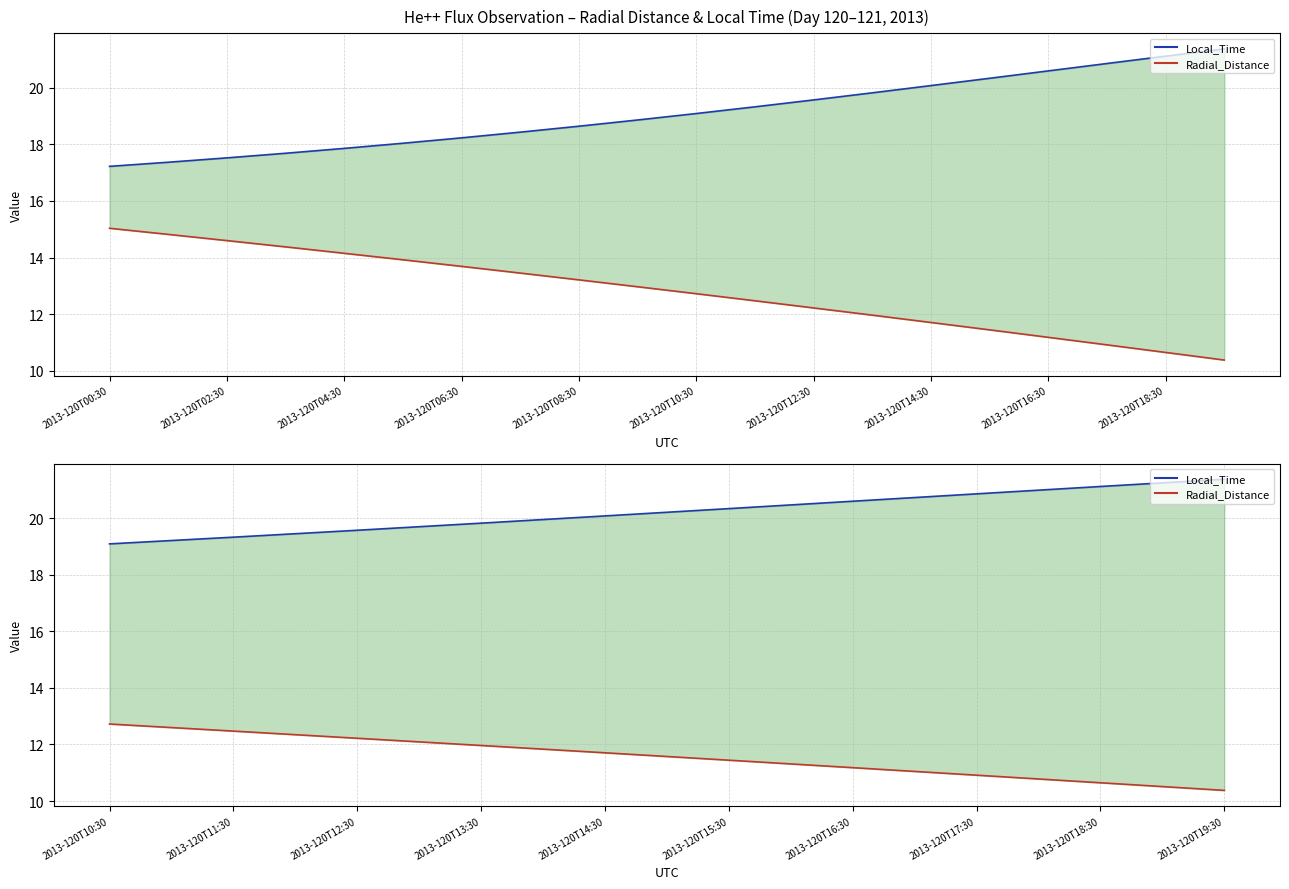

True or false: Local_Time and Radial_Distance intersect in this chart.

False